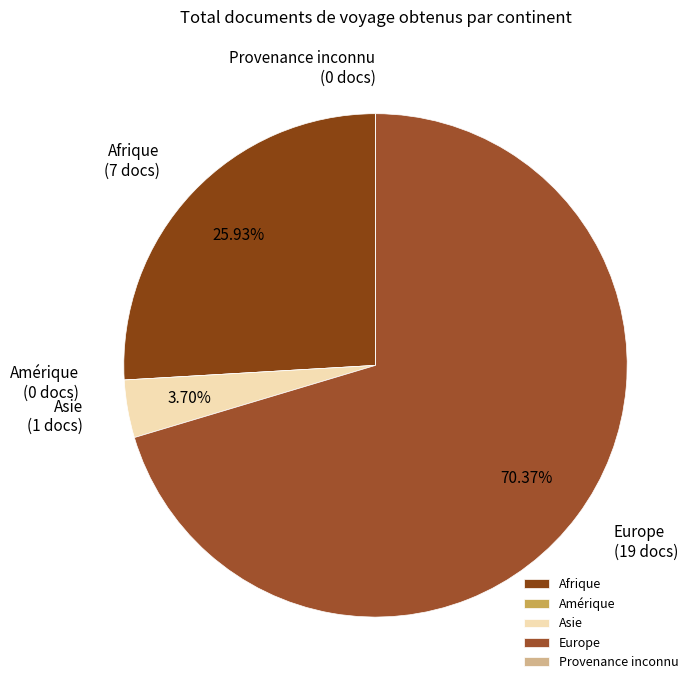

Is the sum of Europe and Asie greater than half?

Yes